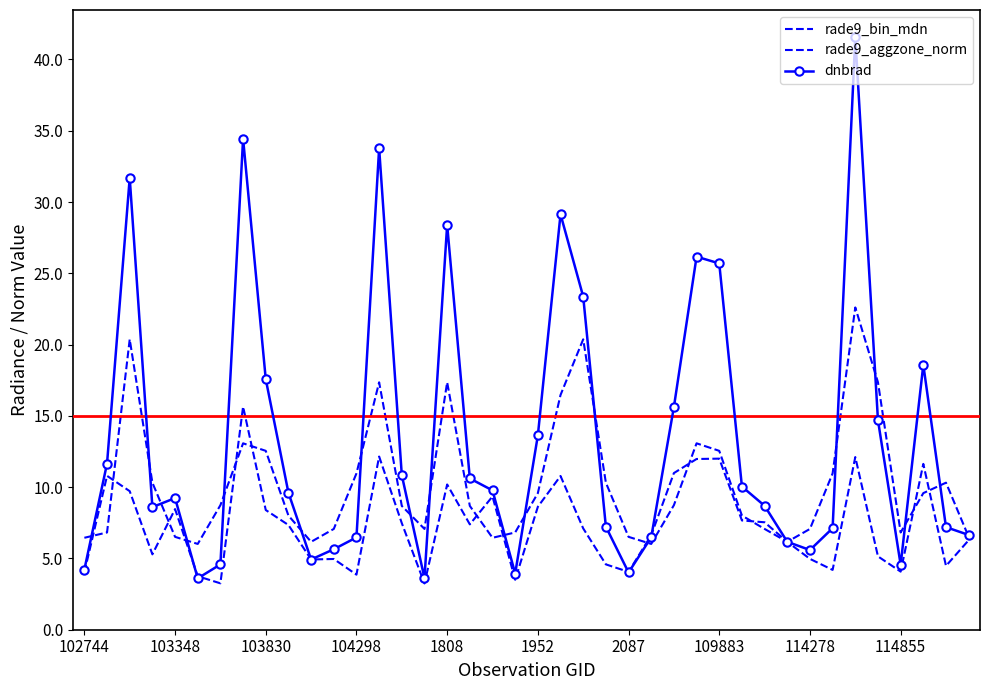

At how many categories does at least one series exceed 27?

6